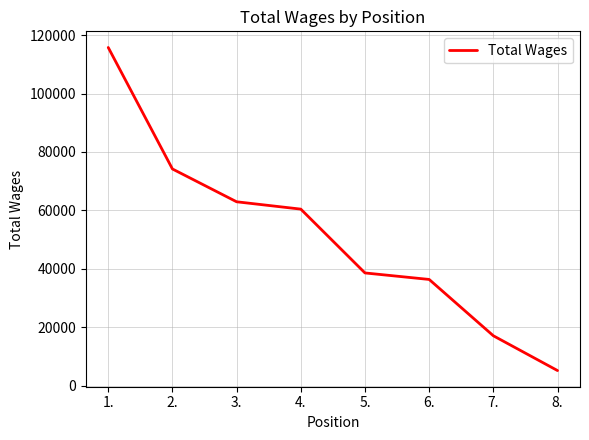

True or false: there are more than 0 points higher than both neighbors.

False